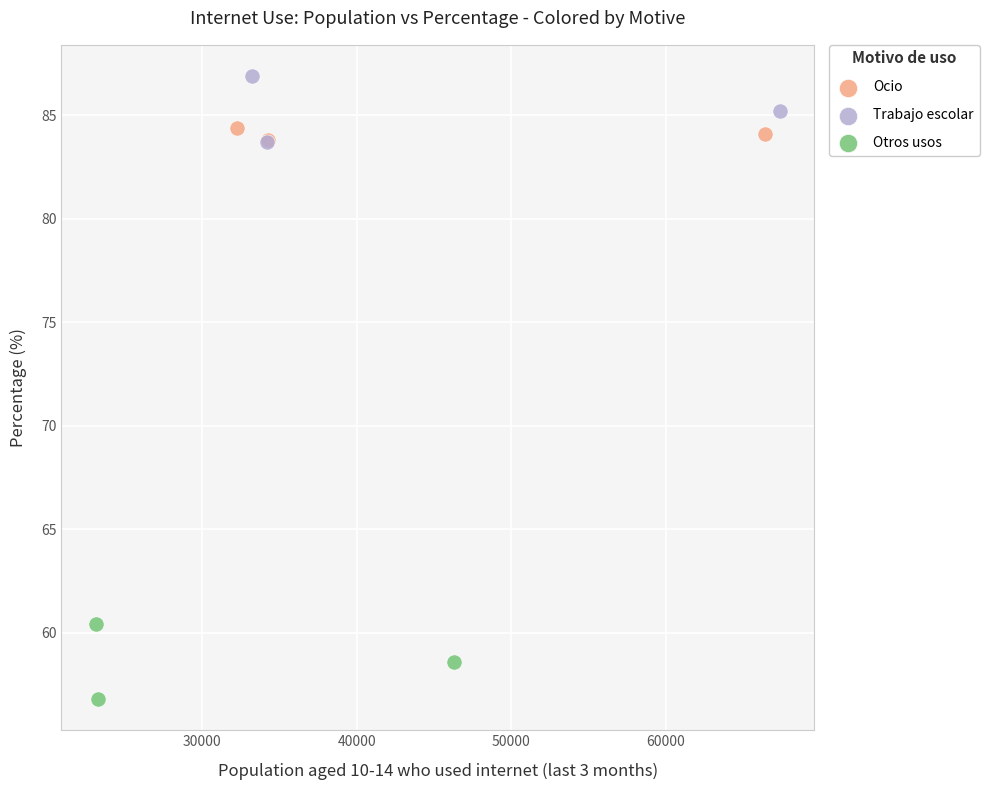

Which series has the largest Y range (max minus min)?

Otros usos